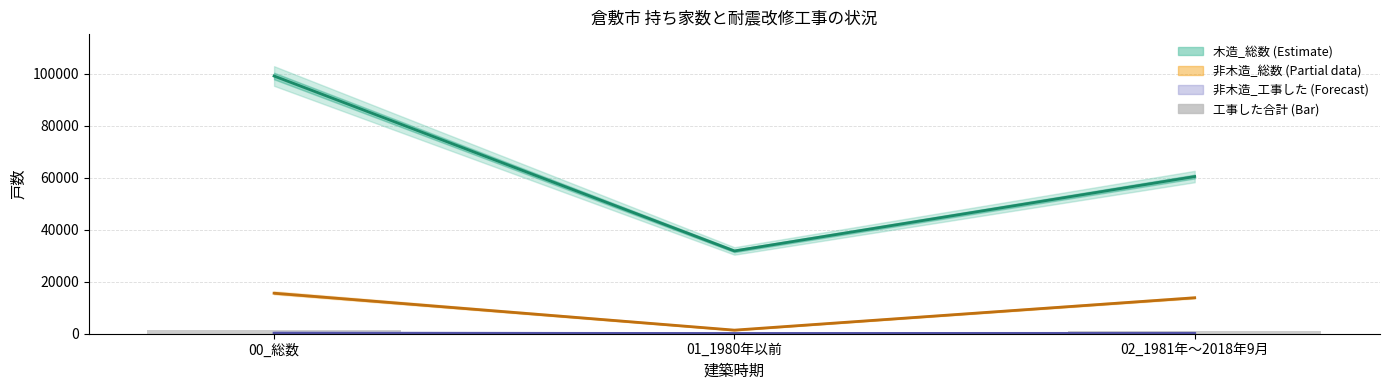

Between 02_1981年～2018年9月 and 01_1980年以前, which is larger?

02_1981年～2018年9月